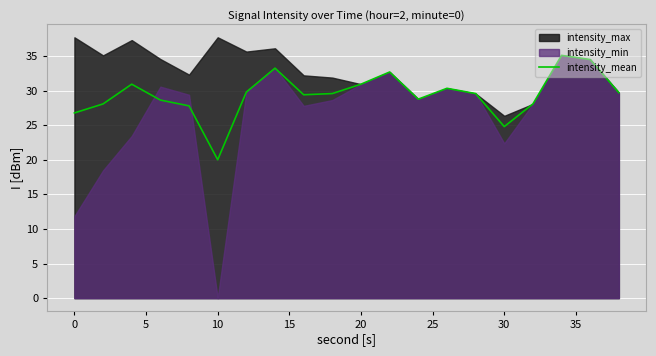

Is it true that intensity_mean equals 30.9 at 20?

True